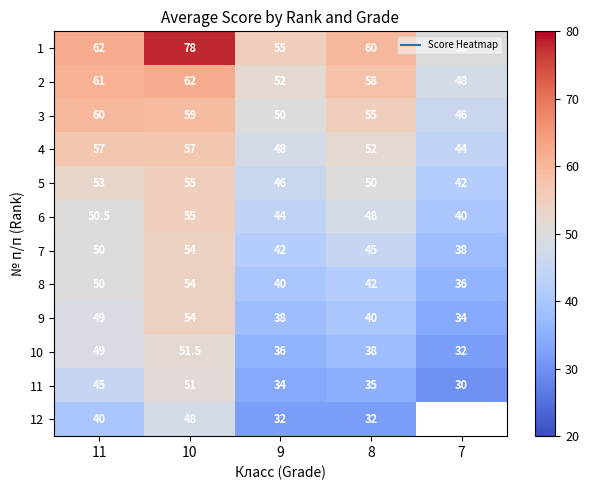

How many values in the 8 series are below 42?

2